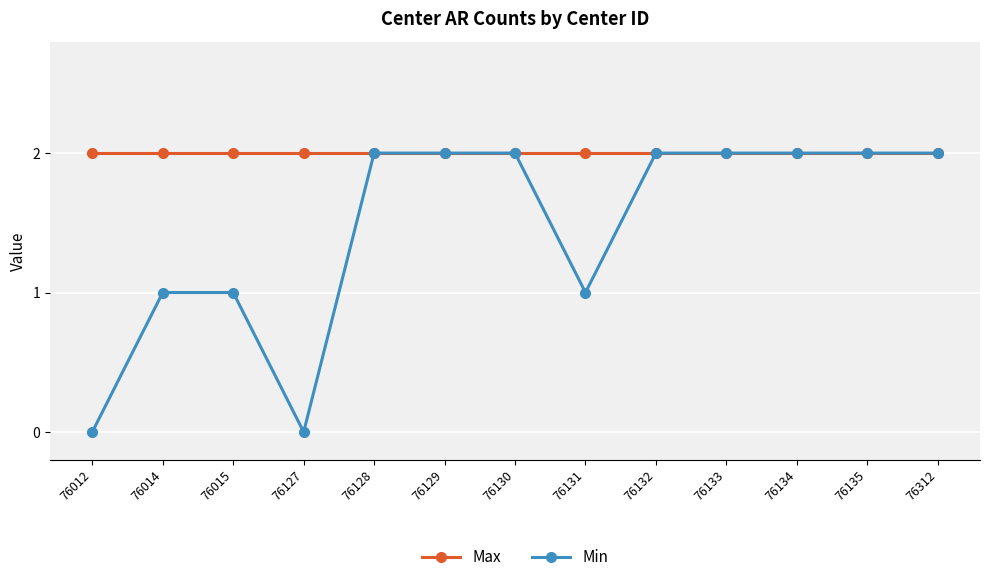

What is the approximate value of Min at 76134?

2